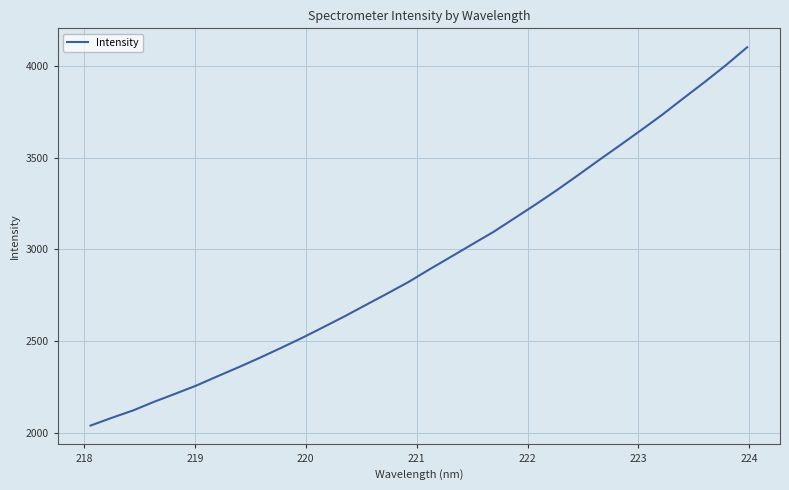

What is the minimum value shown in the chart?

2039.1